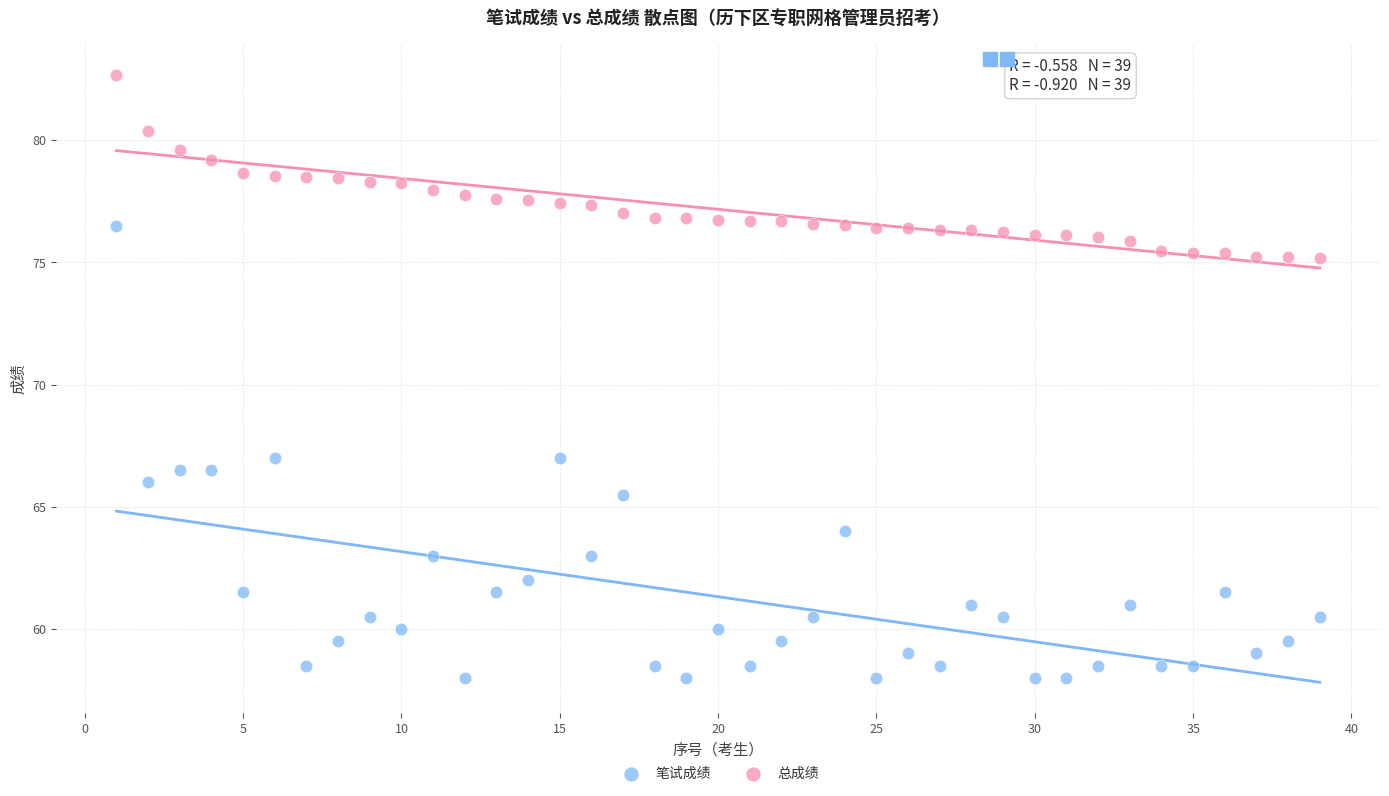

Which series reaches the maximum Y coordinate?

总成绩